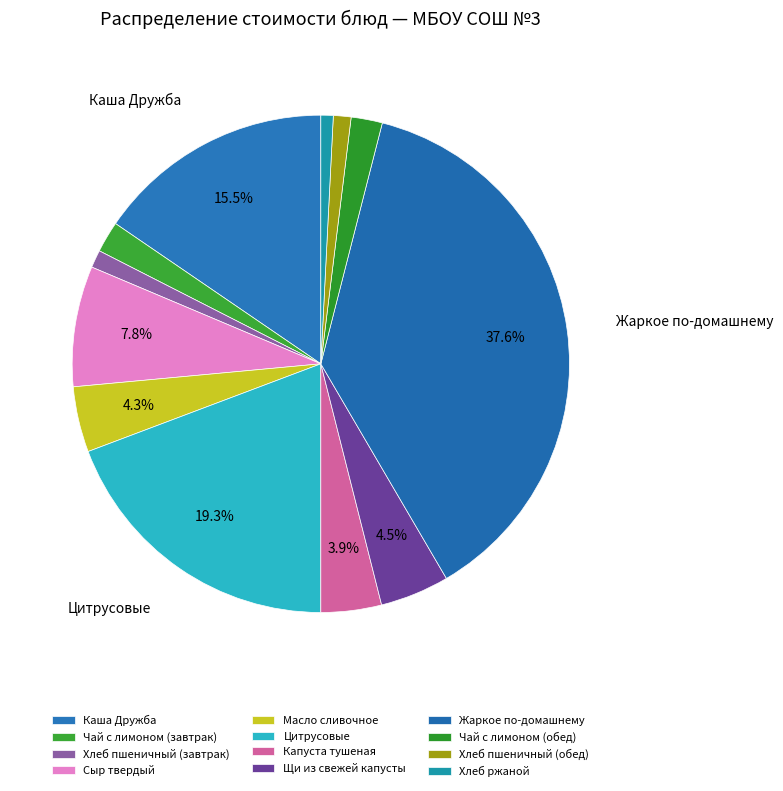

Combined, do Сыр твердый and Капуста тушеная account for over 50%?

No